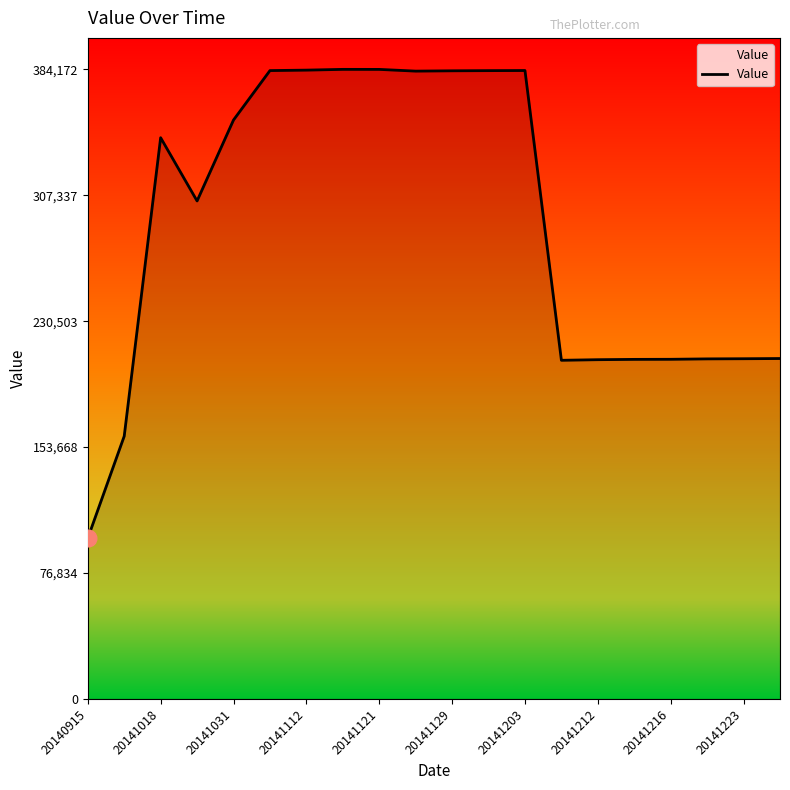

What is the difference between the maximum and minimum values?

286135